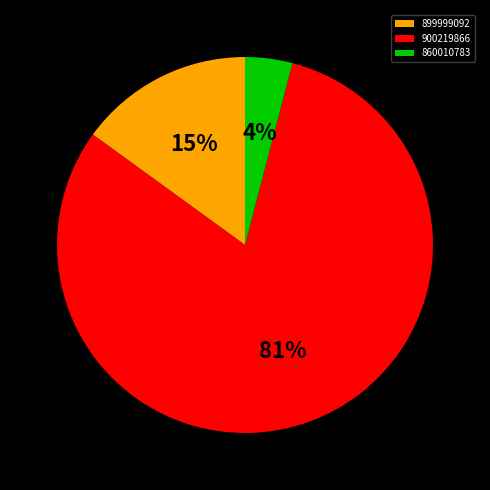

To the nearest percent, what is the combined percentage of 899999092 and 900219866?

96%